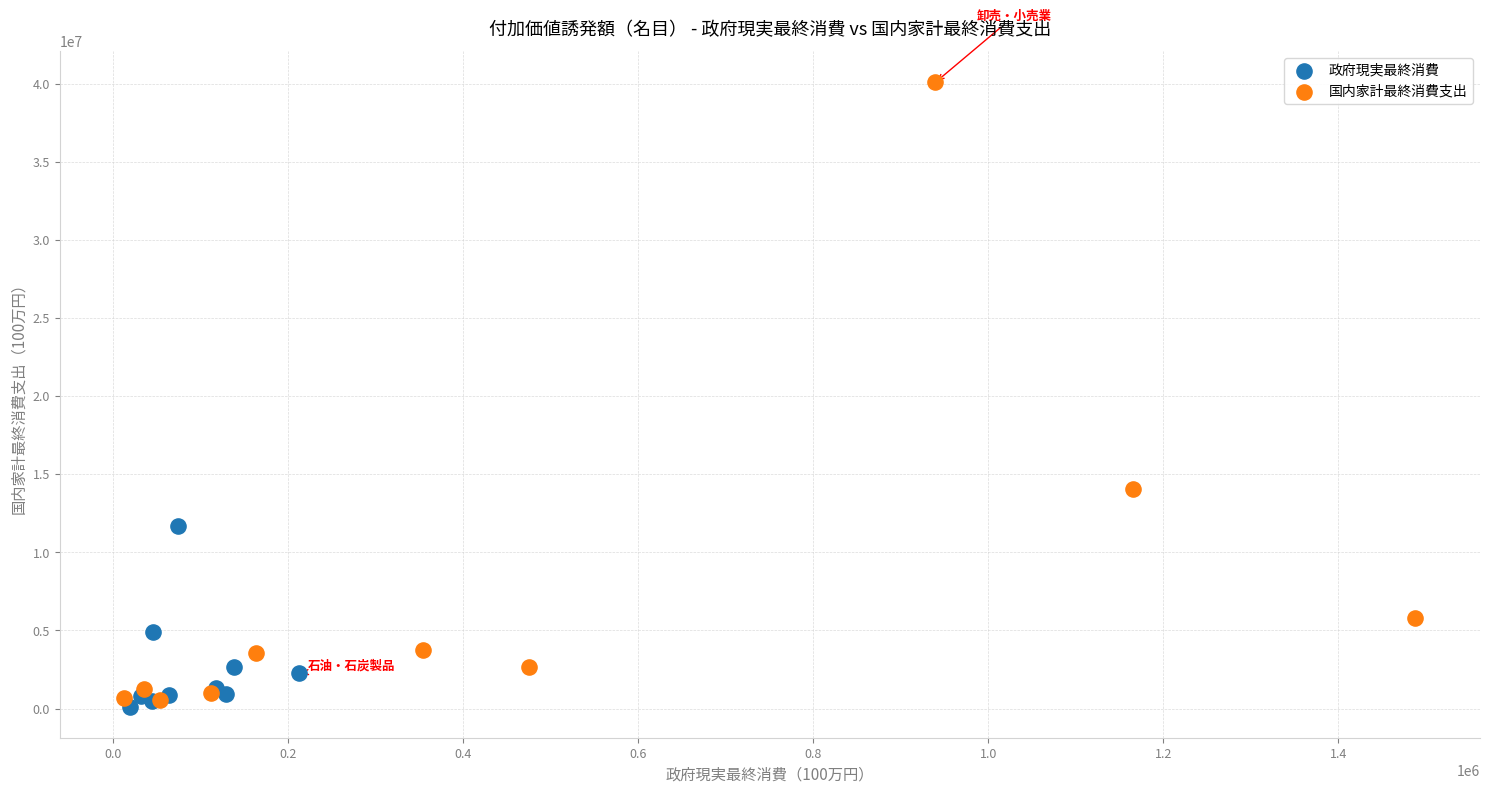

Which series has the largest Y range (max minus min)?

国内家計最終消費支出